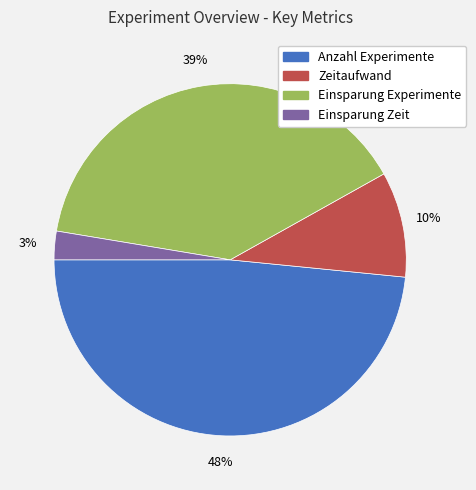

Does Anzahl Experimente account for over 50% of the chart?

No